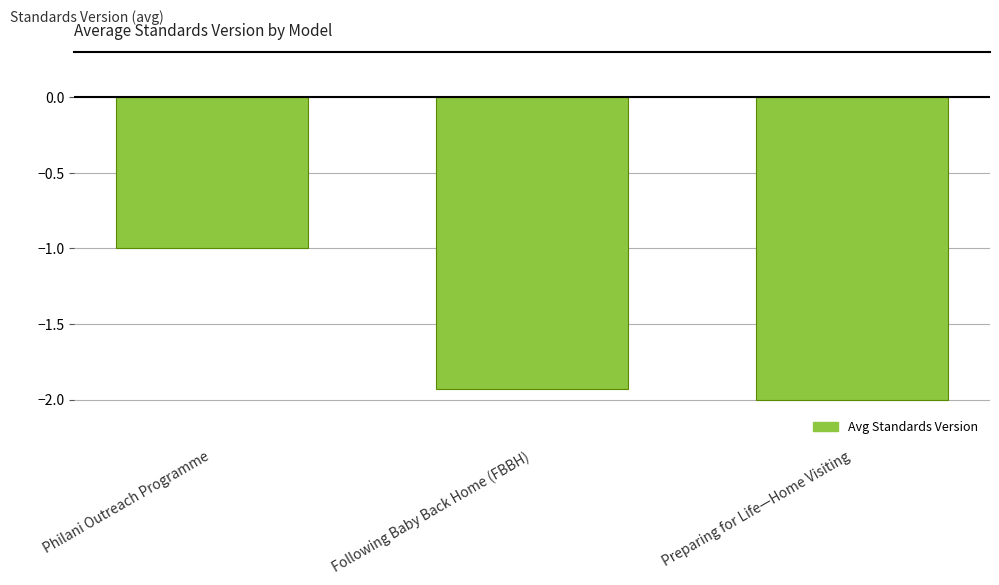

Count the number of categories in the chart.

3